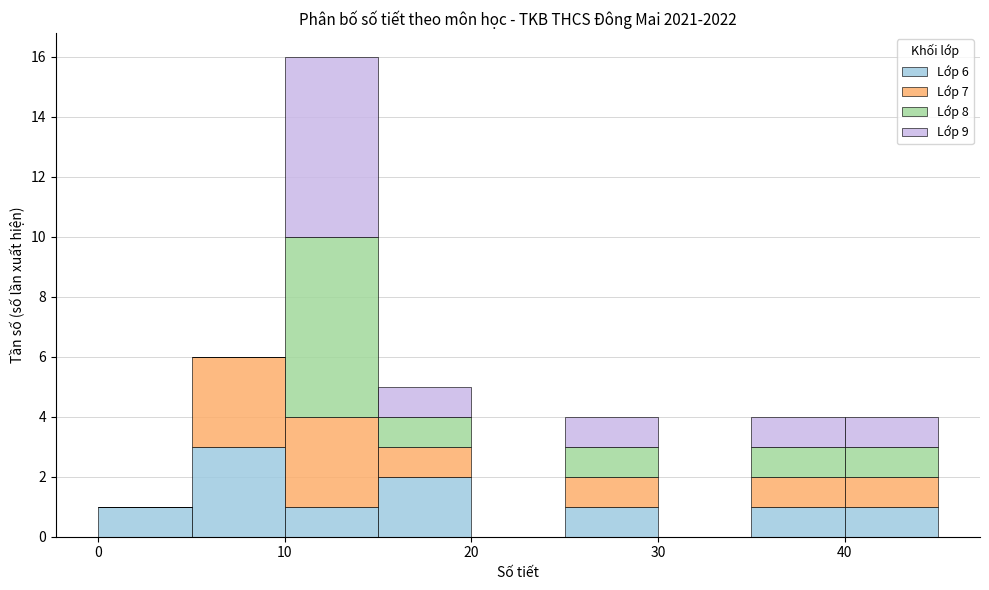

Which range on the x-axis has the tallest stacked bar (by total height)?

10 to 15